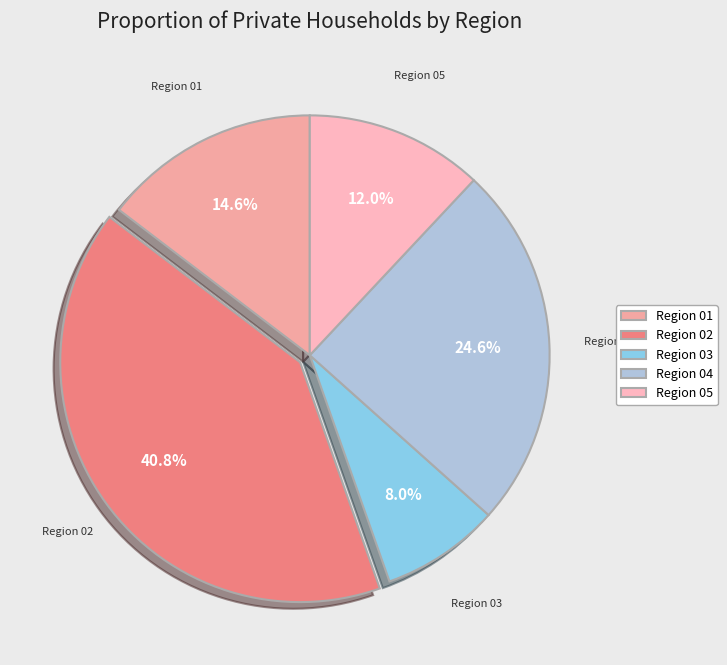

How many slices are in this pie chart?

5